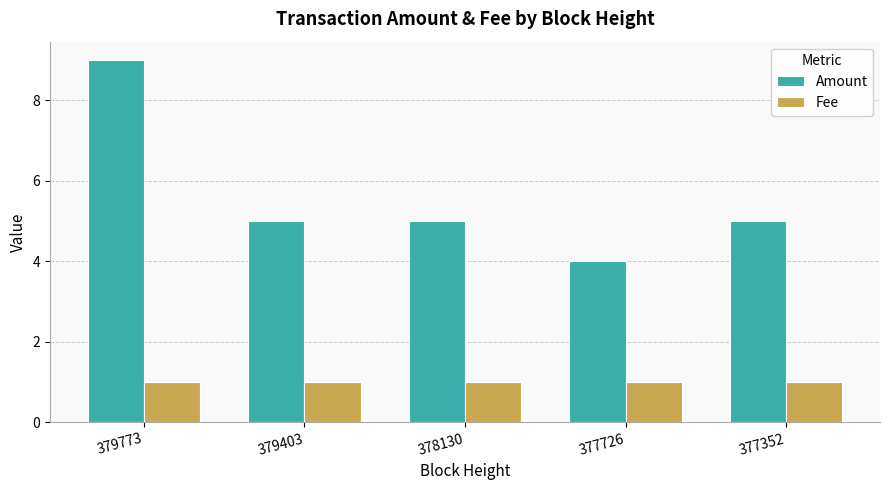

Which series has the largest total across all categories?

Amount